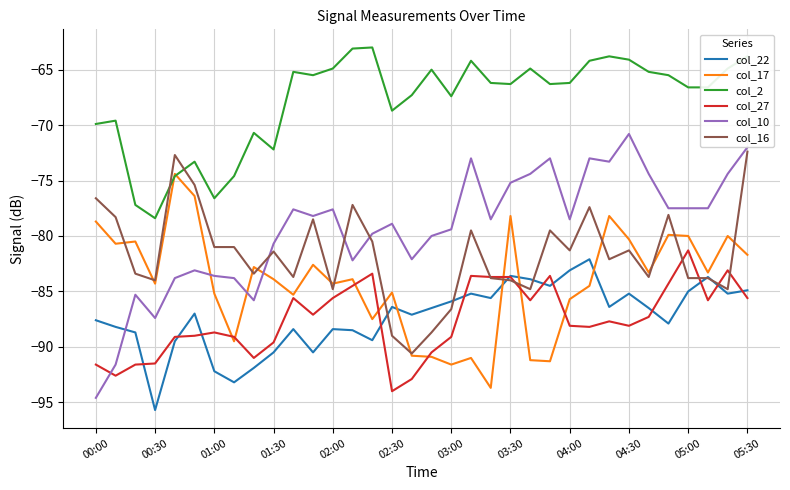

What is the maximum value for col_2?

-63.0